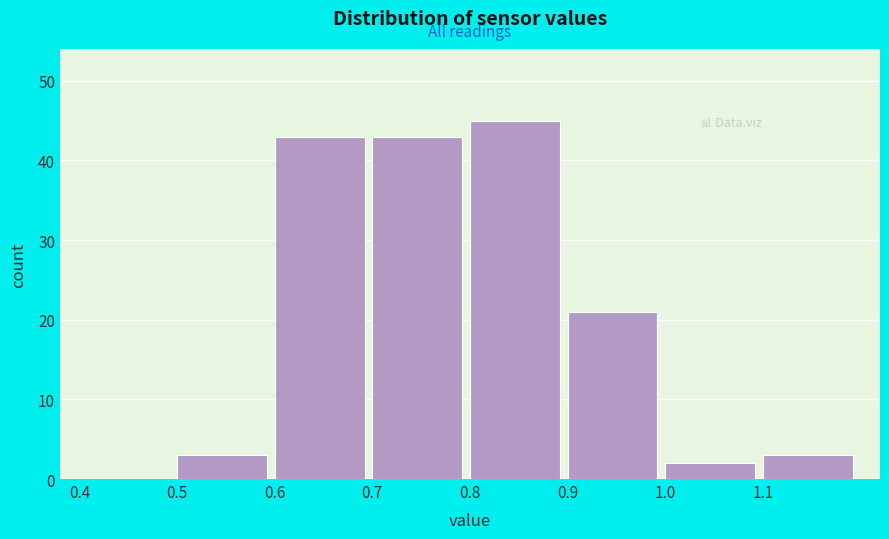

Reading left to right, list every bar in this chart as the range it spans on the x-axis followed by its height. The values are not printed on the chart, so give them approximately, as read against the axis.

0.4 to 0.5: 0
0.5 to 0.6: 3
0.6 to 0.7: 43
0.7 to 0.8: 43
0.8 to 0.9: 45
0.9 to 1.0: 21
1.0 to 1.1: 2
1.1 to 1.2: 3